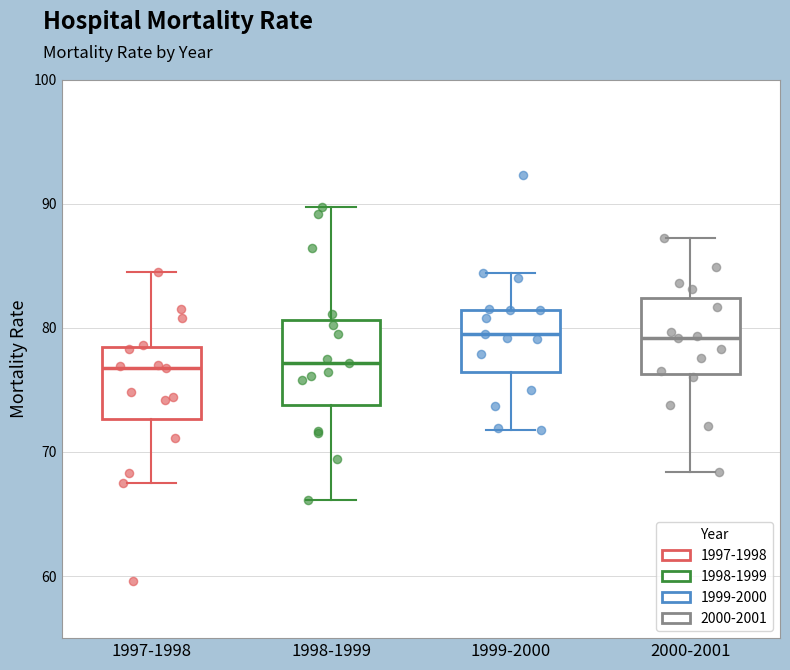

Reading left to right, read every box against the y-axis: the position of its median line, the range the box covers, and the ends of its whiskers. The values are not printed on the chart, so give them approximately, as read against the axis.

1997-1998: median 77, box 73 to 78, whiskers 68 to 85
1998-1999: median 77, box 74 to 81, whiskers 66 to 90
1999-2000: median 80, box 76 to 81, whiskers 72 to 84
2000-2001: median 79, box 76 to 82, whiskers 68 to 87